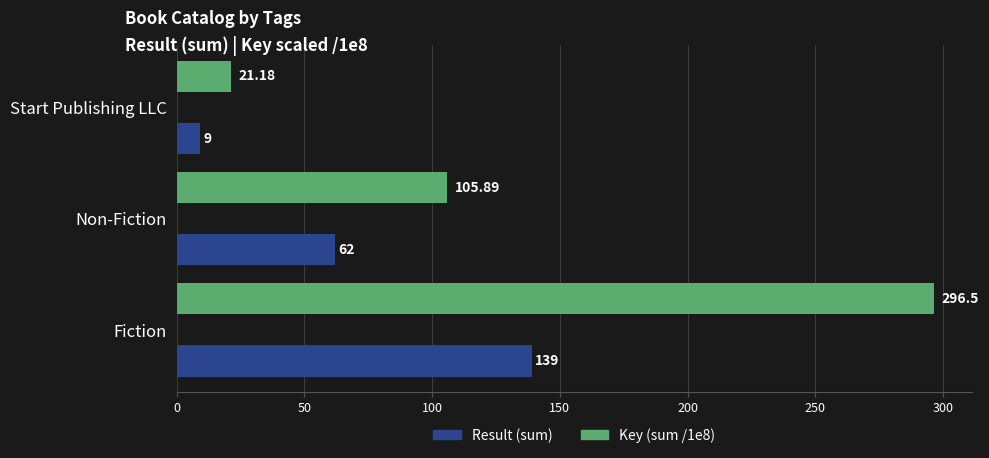

Which series has the largest total across all categories?

Key (sum /1e8)